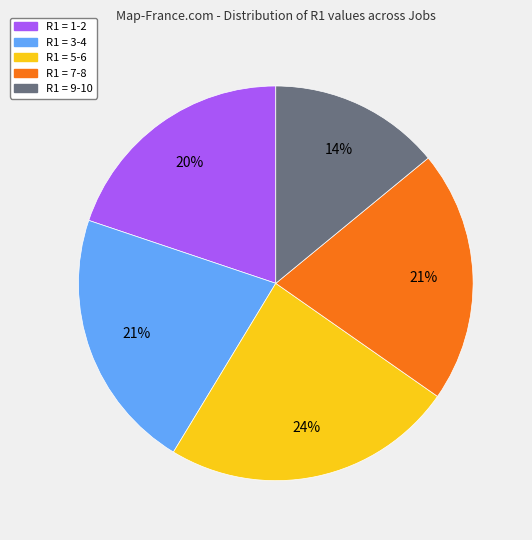

Which has a higher value, R1 = 5-6 or R1 = 1-2?

R1 = 5-6